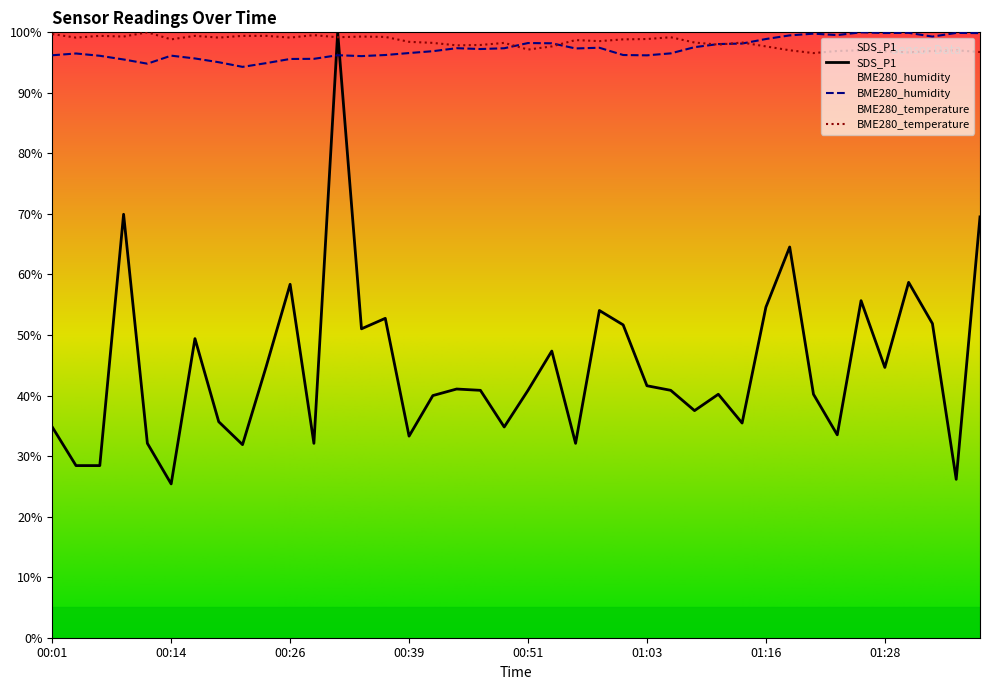

True or false: SDS_P1 has a value of 69.3 at 01:28.

False